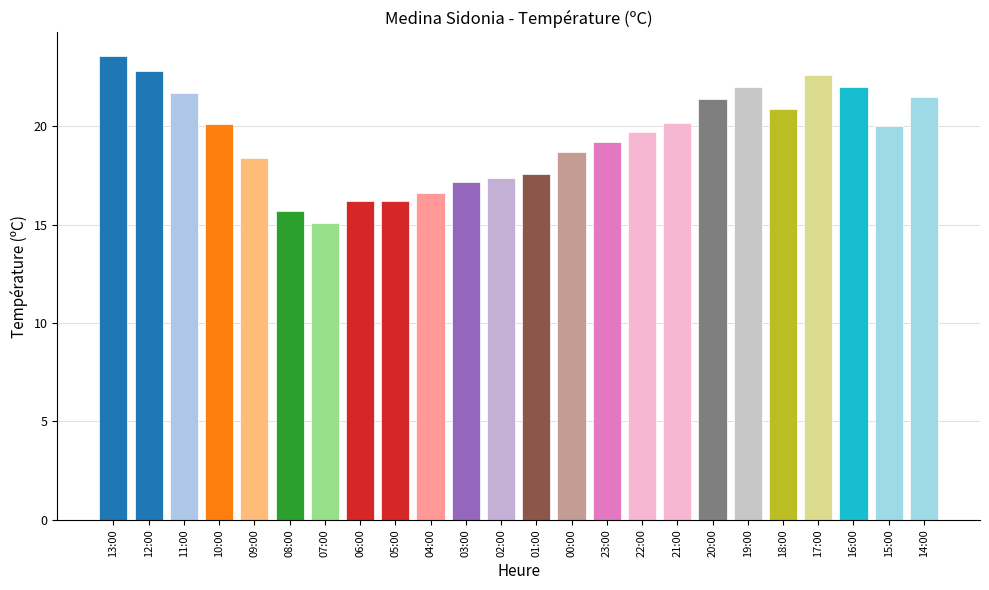

What is the difference between the values at 14:00 and 21:00?

1.3